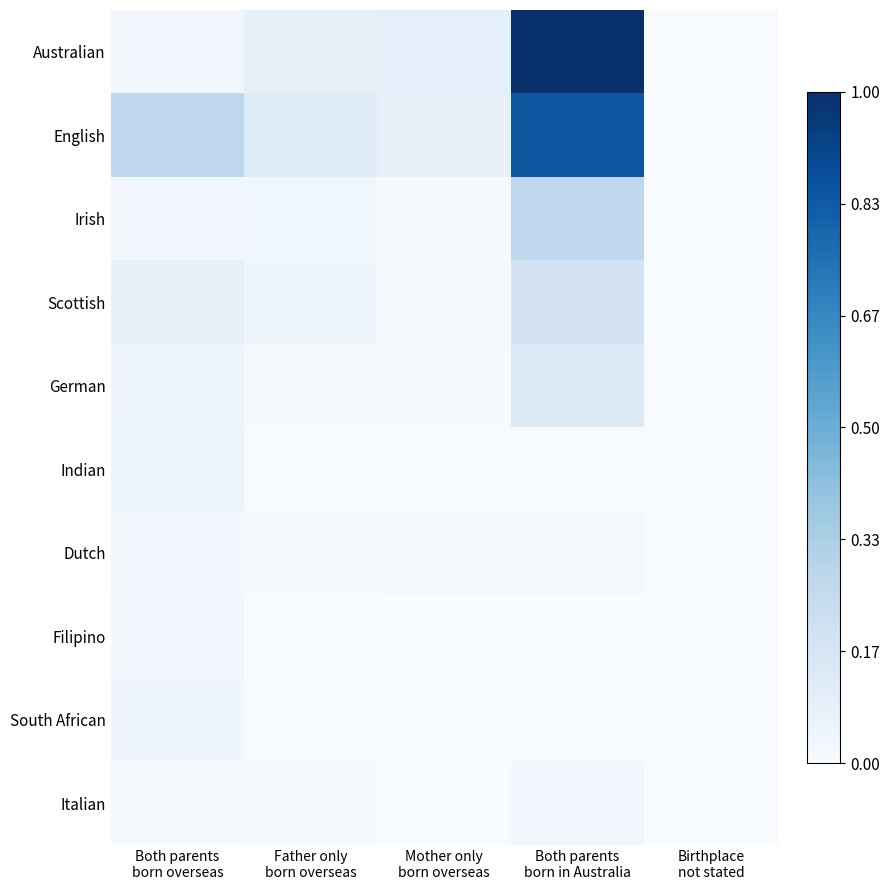

What is the spread (max minus min) of values at Both parents
born in Australia?

1.0